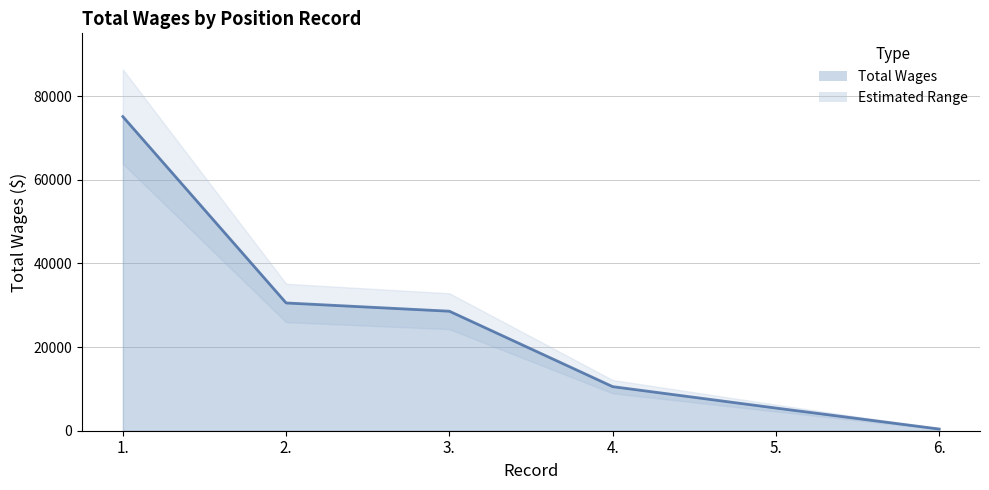

What is the change in value from 1. to 2.?

-44575